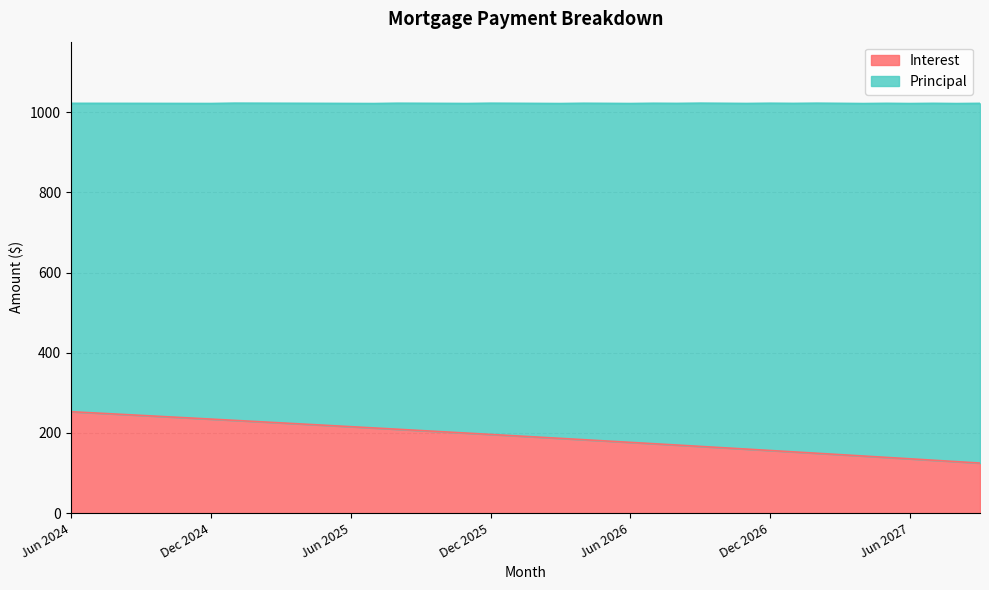

What position from the right is Aug 2025?

26